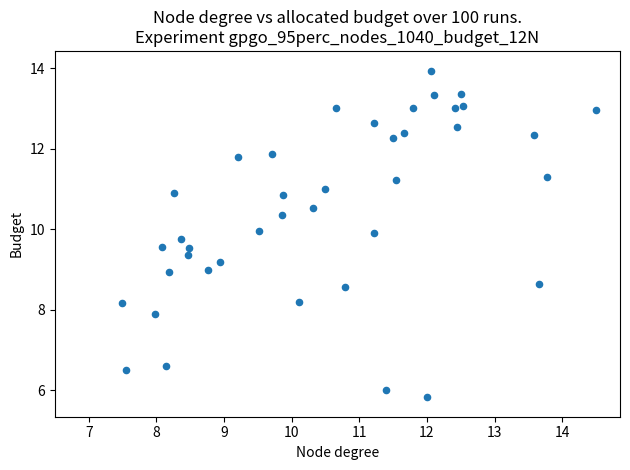

What is the range of Y values (max minus min)?

8.1